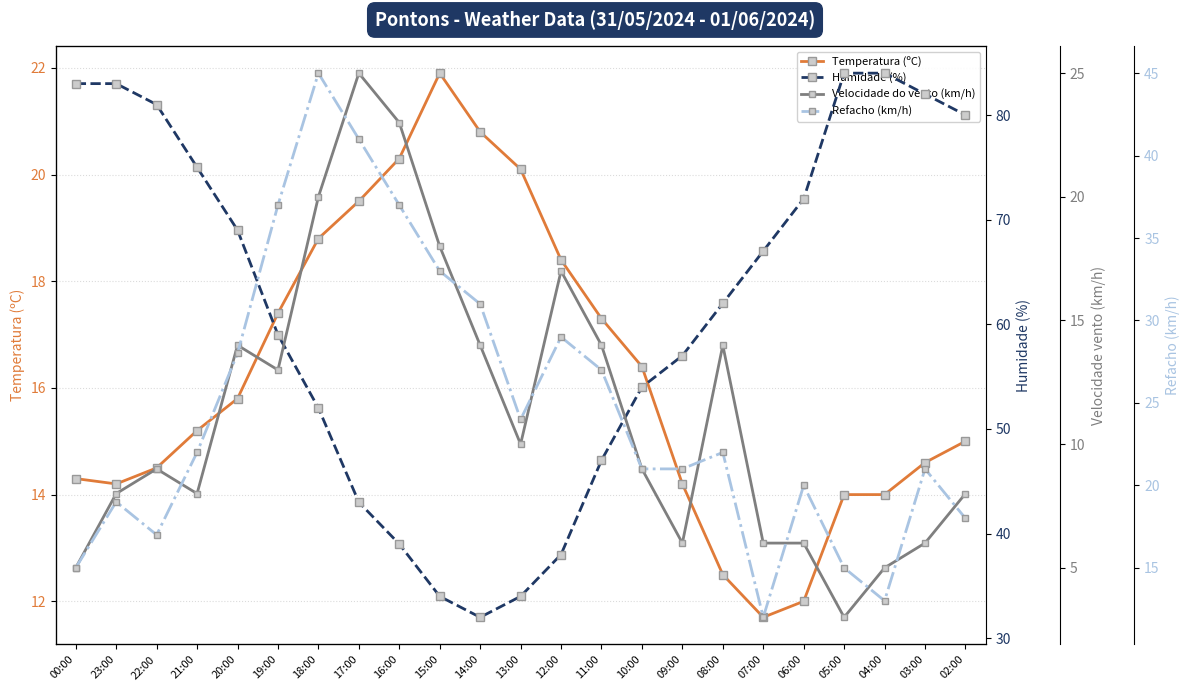

True or false: Refacho (km/h) and Velocidade do vento (km/h) intersect in this chart.

False